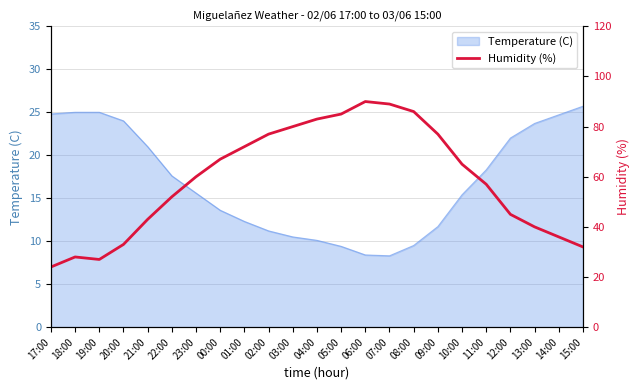

True or false: there are more than 2 points higher than both neighbors.

False